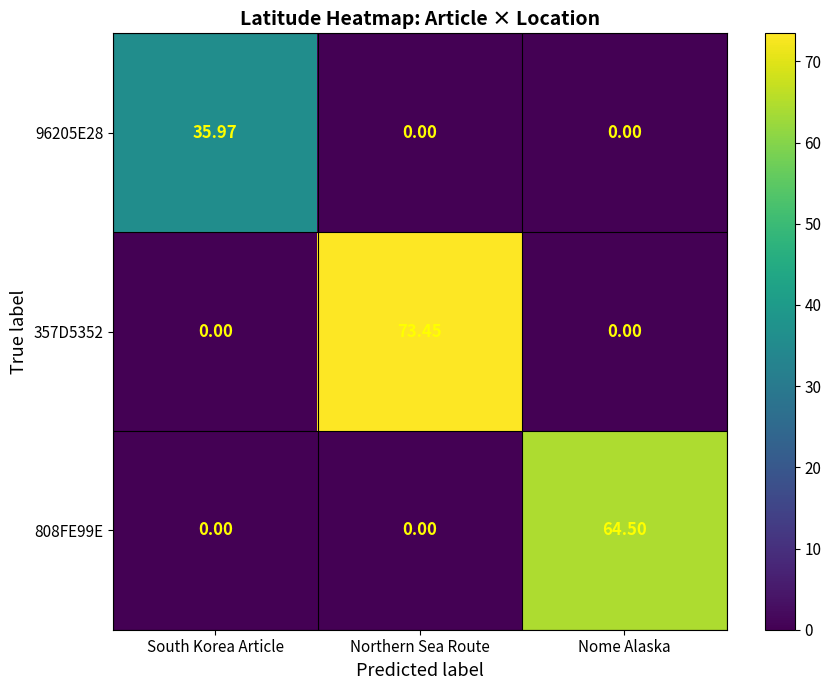

List the series in order of their overall mean, highest first.

357D5352, 808FE99E, 96205E28